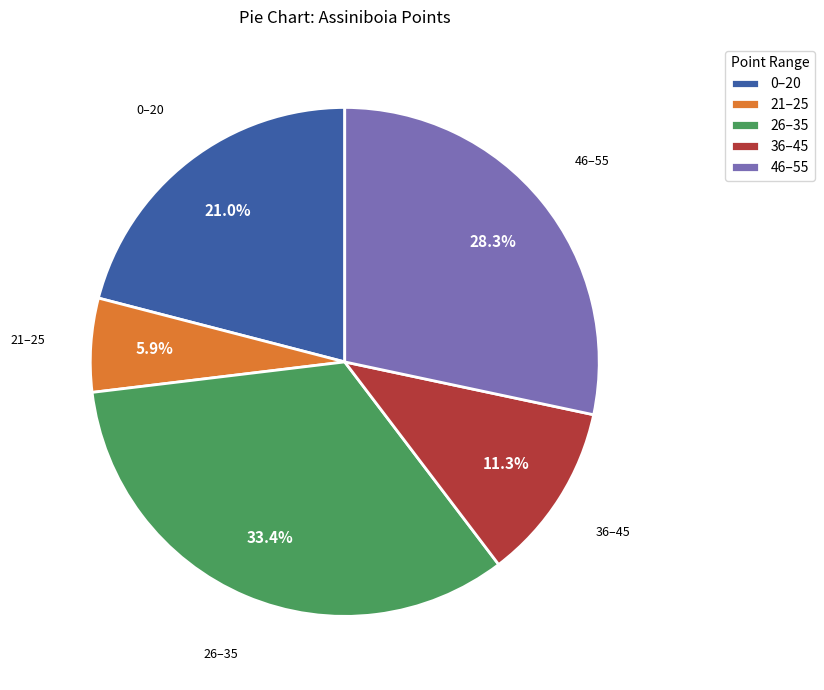

How many segments does this pie chart have?

5